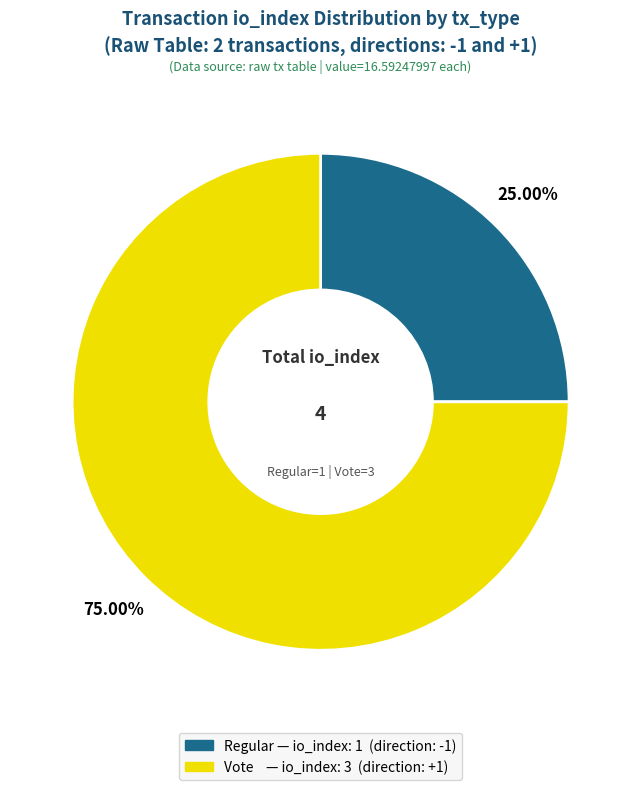

To the nearest percent, what is the difference between the largest and smallest slice percentages?

50%